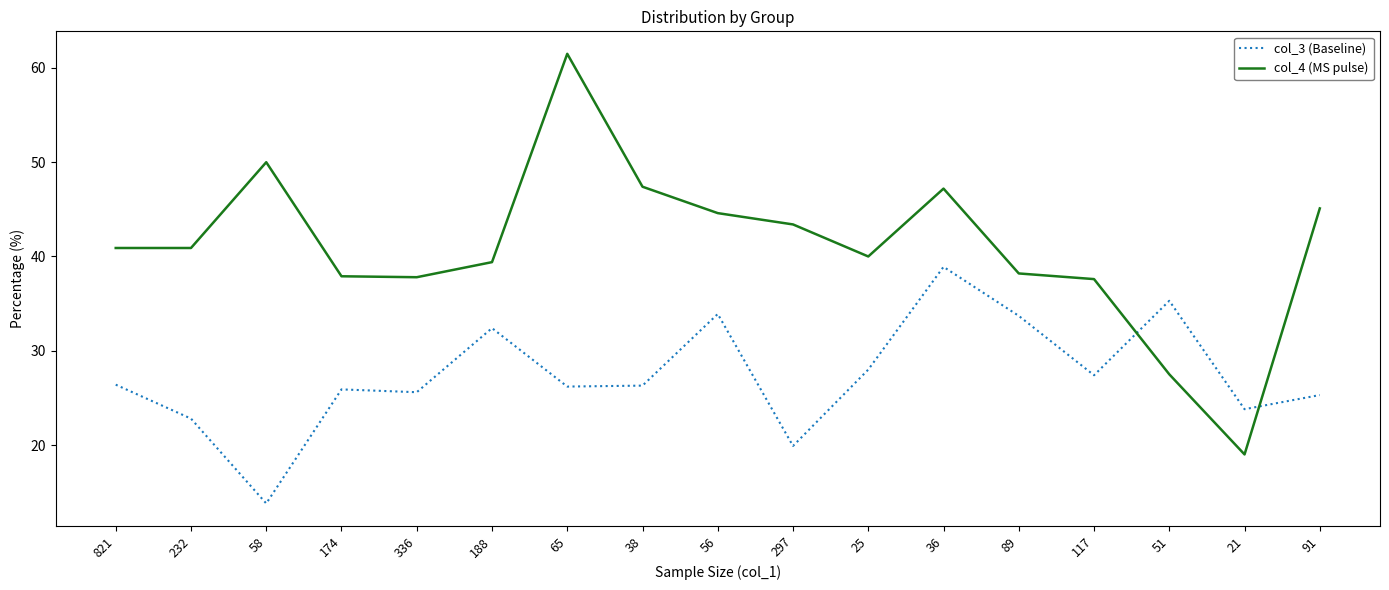

At which label does col_3 (Baseline) reach its peak?

36